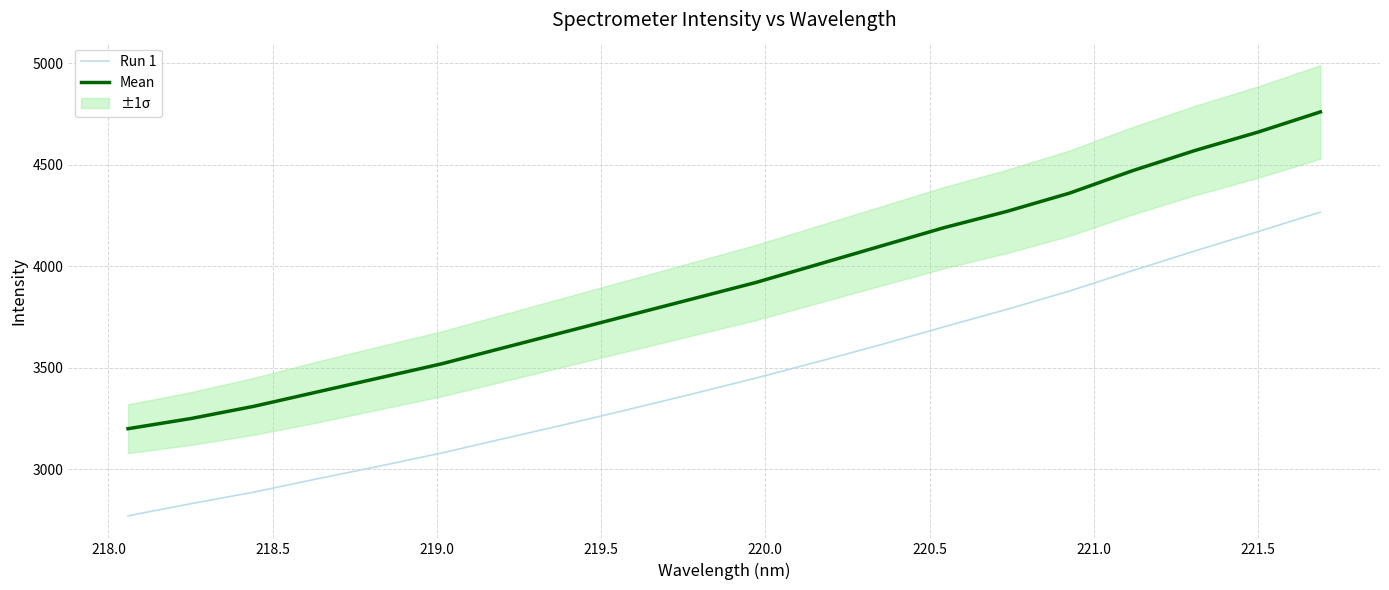

What is the minimum value for Mean?

3200.0